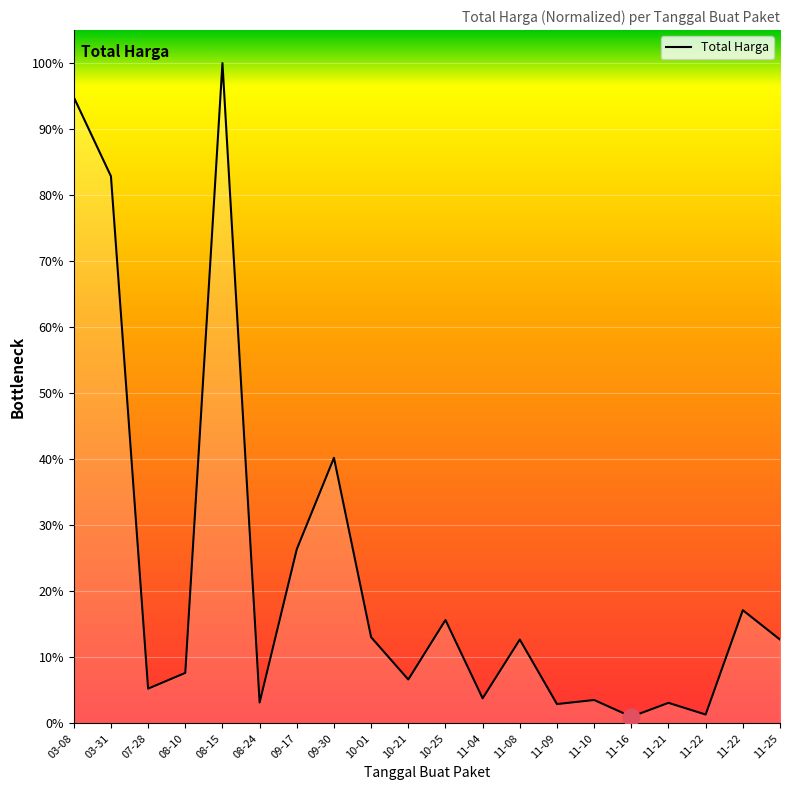

Where does the data first go above 48140000?

03-08